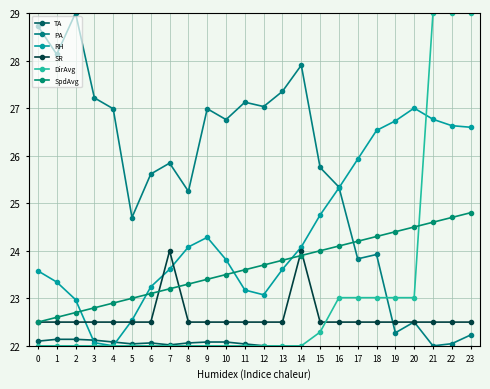

The TA series shows 22.1 at 2. True or false?

True